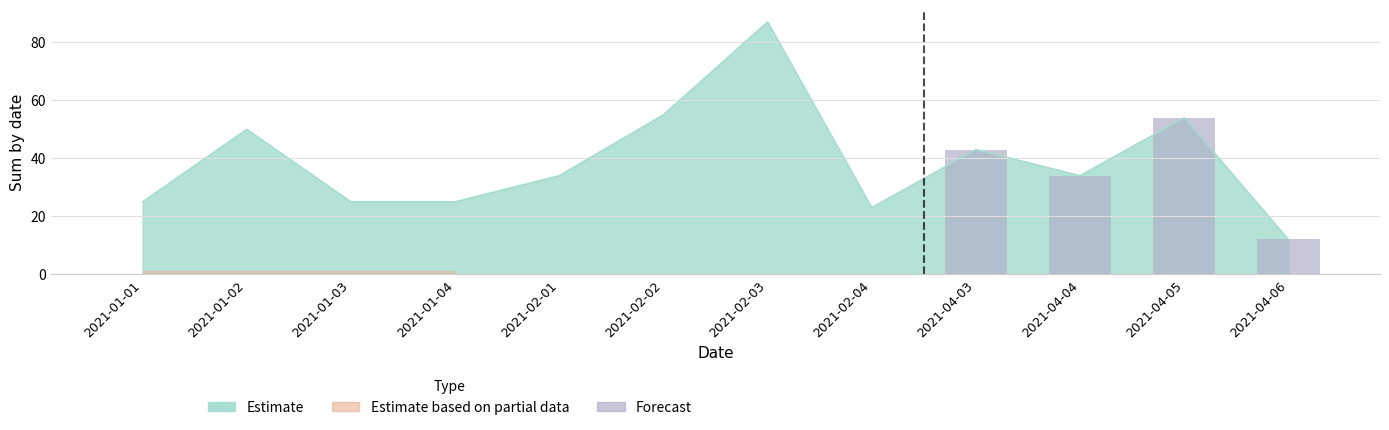

Is it true that the value at 2021-02-02 is 0?

True